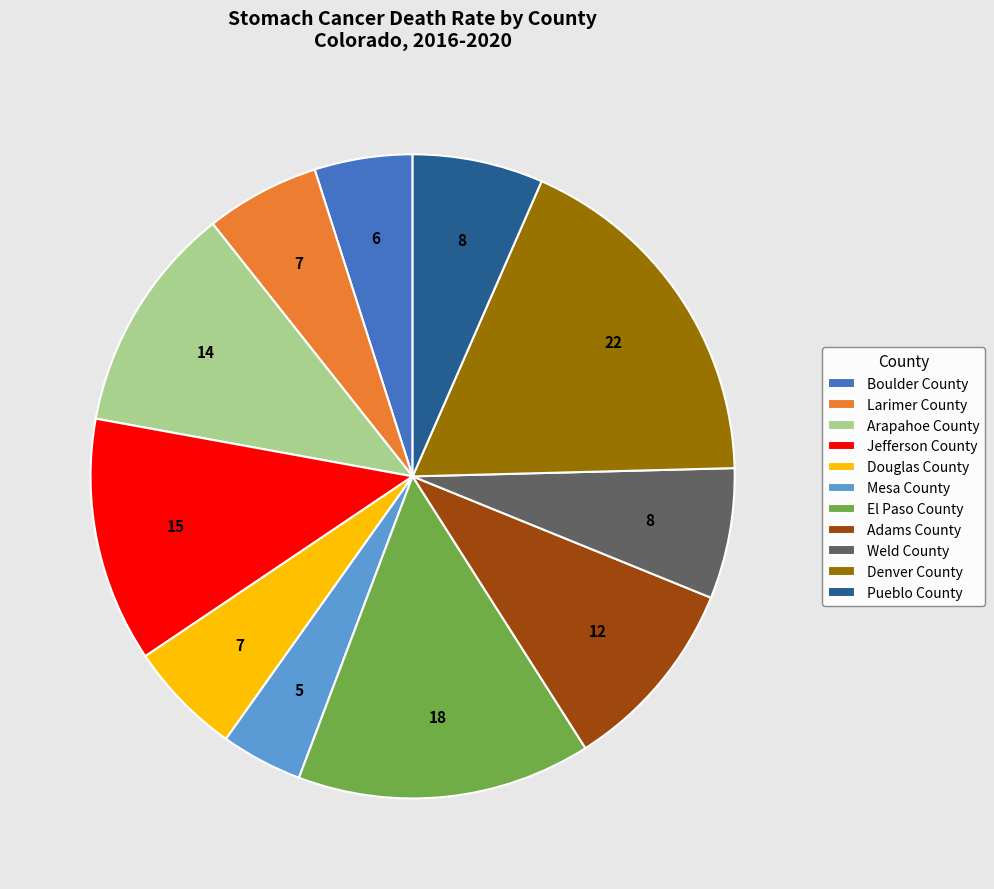

Does El Paso County account for over 50% of the chart?

No